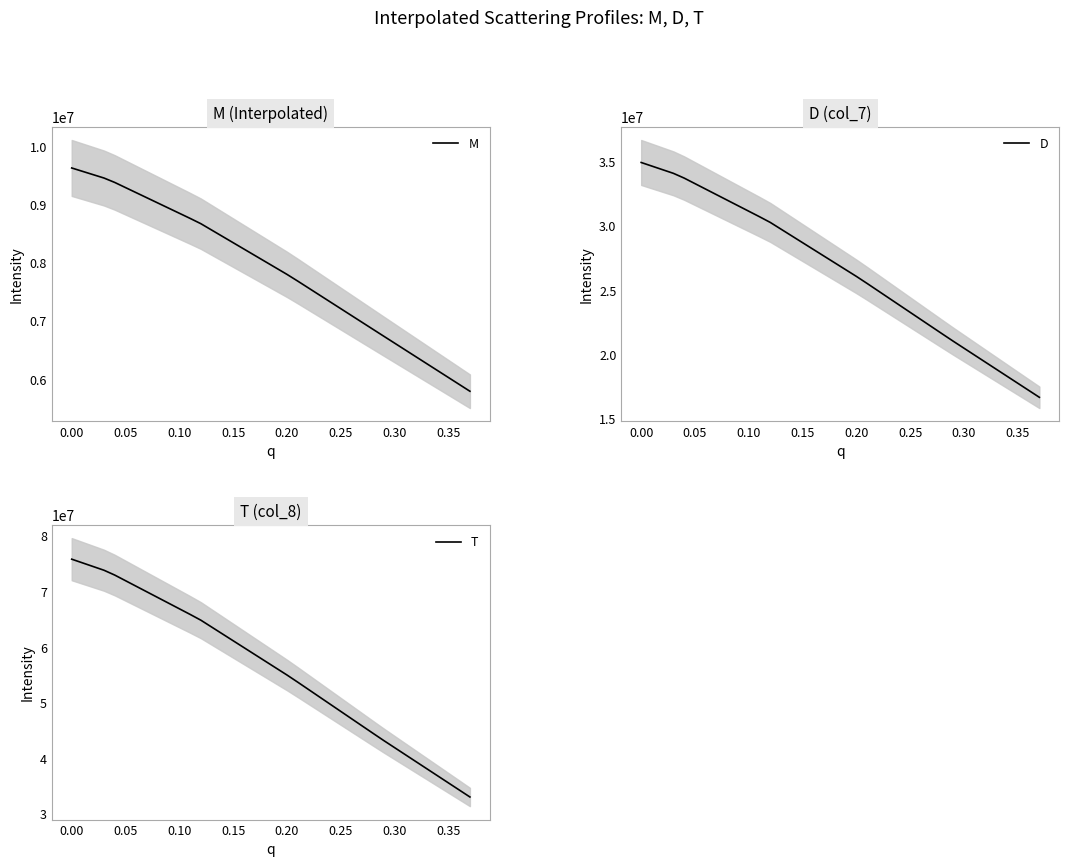

True or false: D has more than 2 interior local peaks.

False